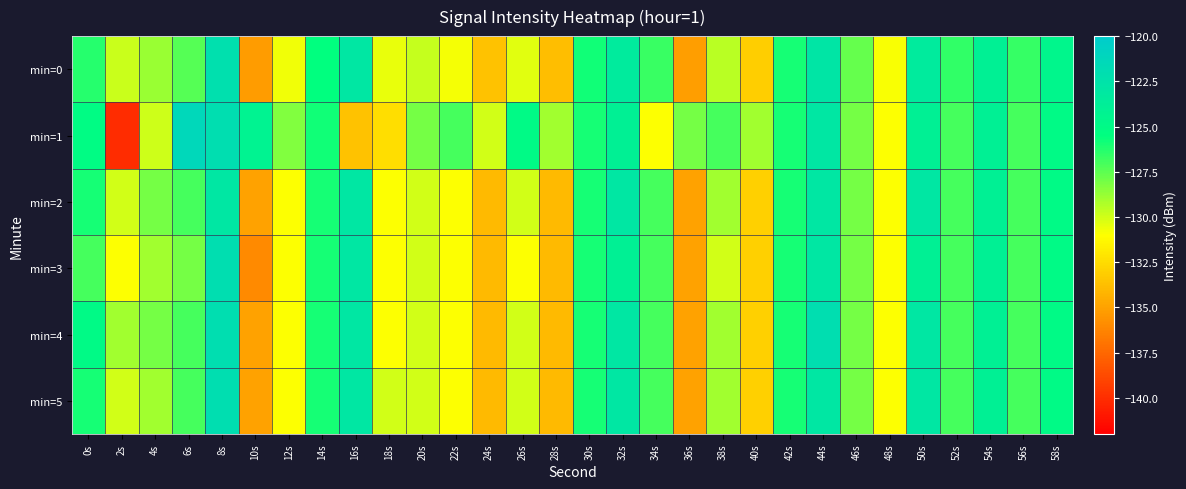

Reading left to right, extract all data points from this chart.

min=0: 0s=-126.3	2s=-129.9	4s=-128.8	6s=-127.3	8s=-122.2	10s=-135.2	12s=-130.7	14s=-125.5	16s=-123.0	18s=-130.6	20s=-129.7	22s=-130.8	24s=-133.6	26s=-130.4	28s=-133.8	30s=-125.9	32s=-123.4	34s=-126.8	36s=-135.2	38s=-129.5	40s=-133.1	42s=-126.0	44s=-122.8	46s=-127.7	48s=-130.9	50s=-123.4	52s=-126.6	54s=-124.0	56s=-126.7	58s=-124.6
min=1: 0s=-125.2	2s=-140.1	4s=-130.0	6s=-121.3	8s=-122.0	10s=-124.3	12s=-128.3	14s=-125.9	16s=-133.6	18s=-132.4	20s=-128.0	22s=-127.0	24s=-130.0	26s=-125.0	28s=-129.0	30s=-126.0	32s=-124.0	34s=-131.0	36s=-128.0	38s=-127.0	40s=-129.0	42s=-126.0	44s=-123.0	46s=-128.0	48s=-131.0	50s=-124.0	52s=-127.0	54s=-124.0	56s=-127.0	58s=-125.0
min=2: 0s=-126.0	2s=-130.0	4s=-128.0	6s=-127.0	8s=-123.0	10s=-135.0	12s=-131.0	14s=-126.0	16s=-123.0	18s=-131.0	20s=-130.0	22s=-131.0	24s=-134.0	26s=-130.0	28s=-134.0	30s=-126.0	32s=-123.0	34s=-127.0	36s=-135.0	38s=-129.0	40s=-133.0	42s=-126.0	44s=-123.0	46s=-128.0	48s=-131.0	50s=-123.0	52s=-127.0	54s=-124.0	56s=-127.0	58s=-125.0
min=3: 0s=-127.0	2s=-131.0	4s=-129.0	6s=-128.0	8s=-122.0	10s=-136.0	12s=-131.0	14s=-126.0	16s=-123.0	18s=-131.0	20s=-130.0	22s=-131.0	24s=-134.0	26s=-131.0	28s=-134.0	30s=-126.0	32s=-124.0	34s=-127.0	36s=-135.0	38s=-130.0	40s=-133.0	42s=-126.0	44s=-123.0	46s=-128.0	48s=-131.0	50s=-124.0	52s=-127.0	54s=-124.0	56s=-127.0	58s=-125.0
min=4: 0s=-125.0	2s=-129.0	4s=-128.0	6s=-127.0	8s=-122.0	10s=-135.0	12s=-131.0	14s=-126.0	16s=-123.0	18s=-131.0	20s=-130.0	22s=-131.0	24s=-134.0	26s=-130.0	28s=-134.0	30s=-126.0	32s=-123.0	34s=-127.0	36s=-135.0	38s=-129.0	40s=-133.0	42s=-126.0	44s=-122.0	46s=-128.0	48s=-131.0	50s=-123.0	52s=-127.0	54s=-124.0	56s=-127.0	58s=-125.0
min=5: 0s=-126.0	2s=-130.0	4s=-129.0	6s=-127.0	8s=-122.0	10s=-135.0	12s=-131.0	14s=-126.0	16s=-123.0	18s=-130.0	20s=-130.0	22s=-131.0	24s=-134.0	26s=-130.0	28s=-134.0	30s=-126.0	32s=-123.0	34s=-127.0	36s=-135.0	38s=-129.0	40s=-133.0	42s=-126.0	44s=-123.0	46s=-128.0	48s=-131.0	50s=-123.0	52s=-127.0	54s=-124.0	56s=-127.0	58s=-125.0